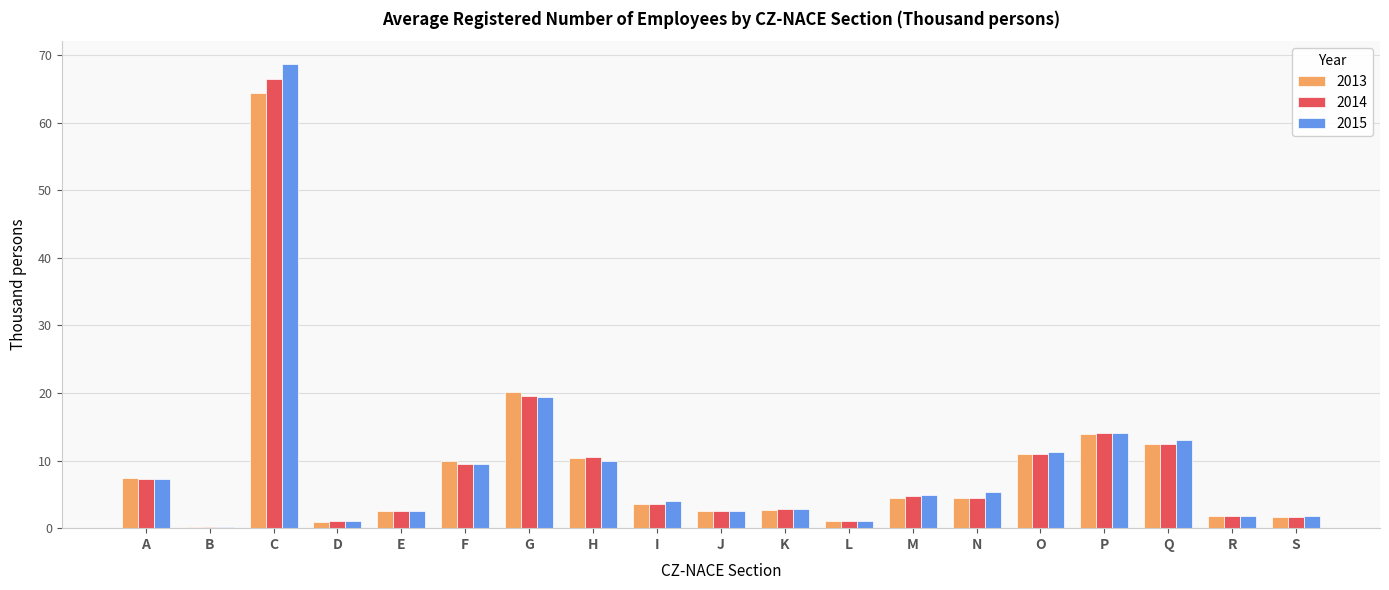

Where is 2015 nearest to the value 34?

G